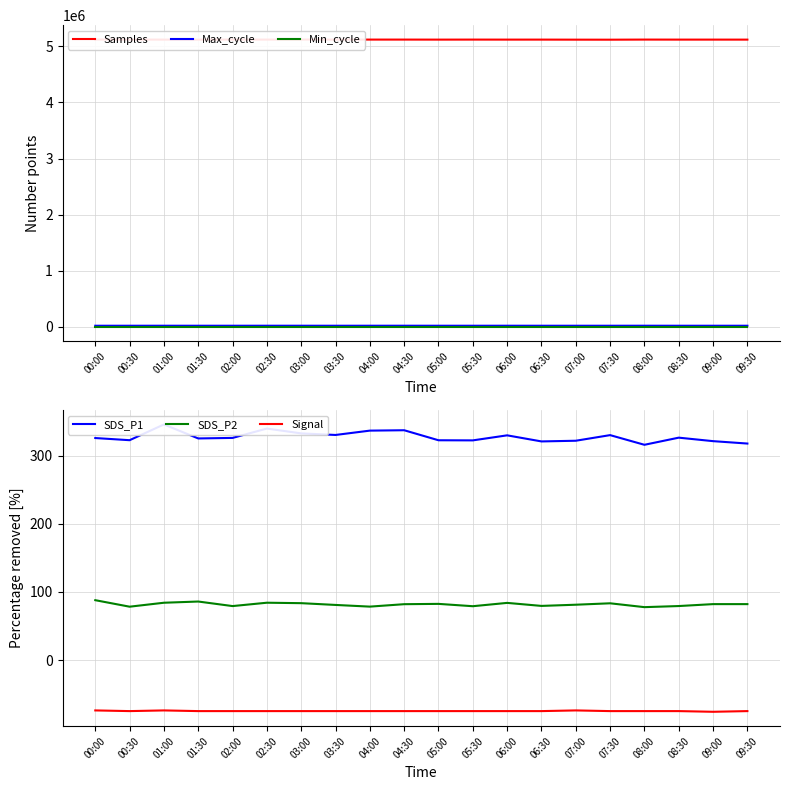

How many data points in Max_cycle are less than 20261?

10